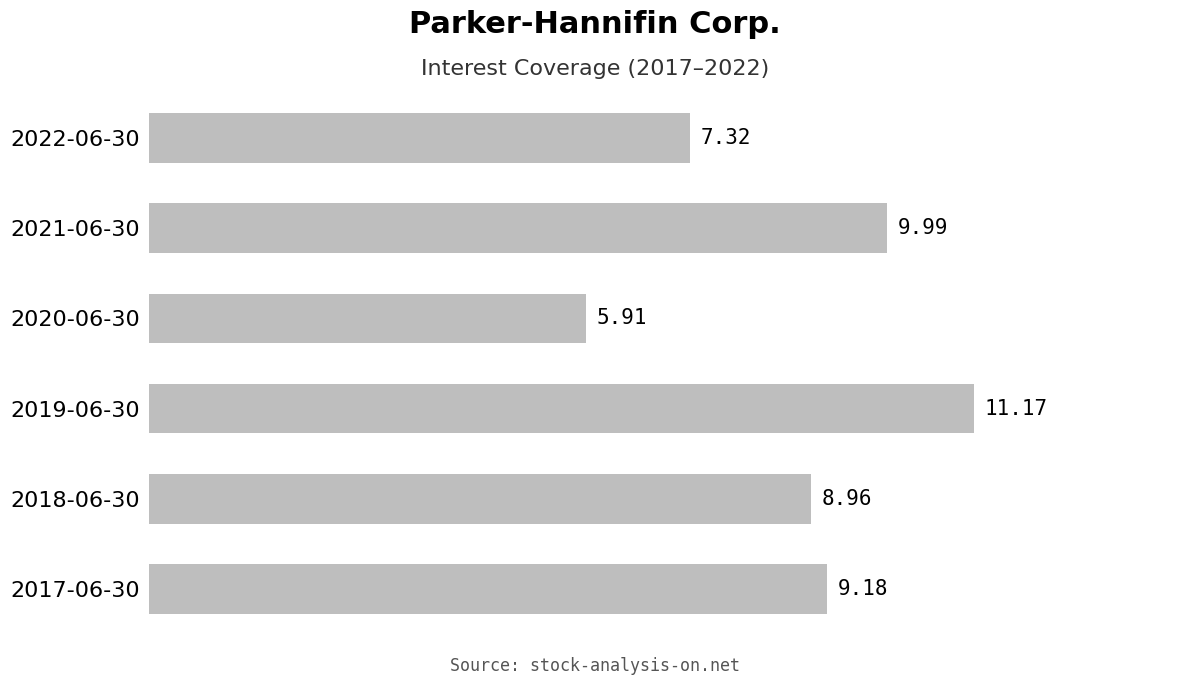

What is the change in value from 2021-06-30 to 2017-06-30?

-0.8